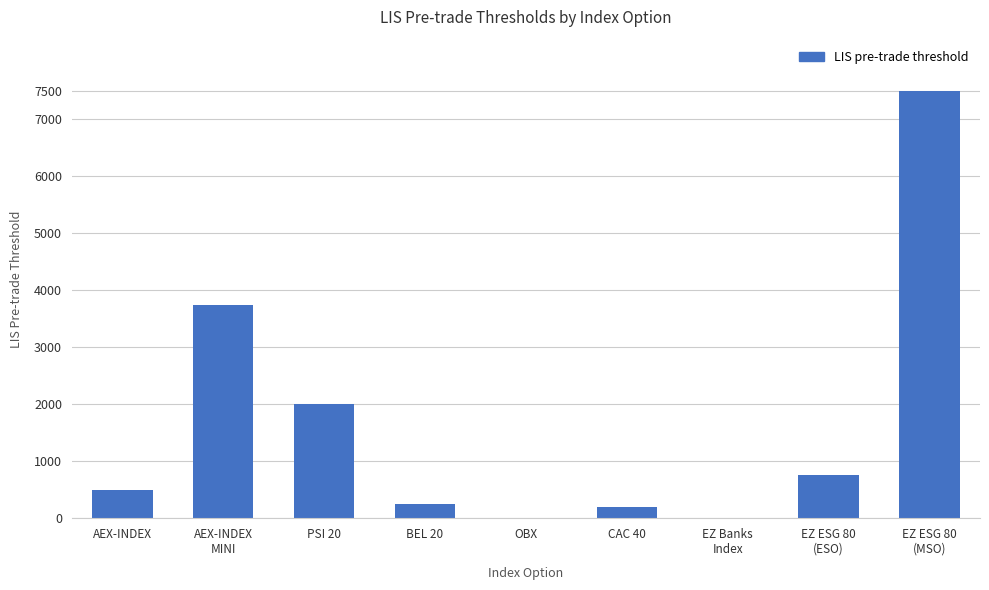

What is the change in value from PSI 20 to BEL 20?

-1750